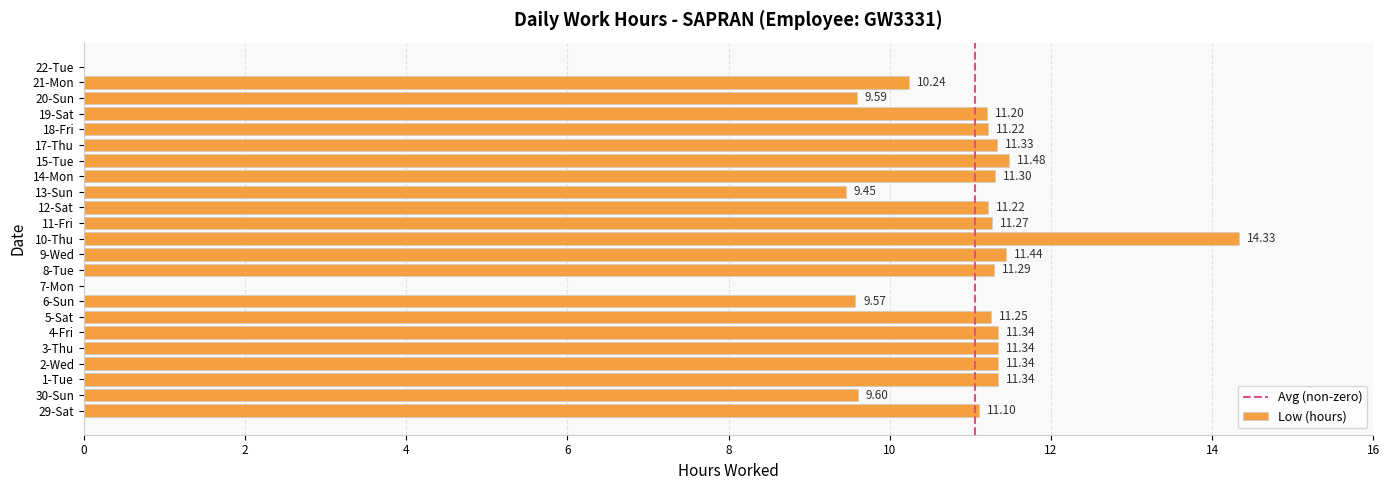

What is the change in value from 29-Sat to 12-Sat?

+0.1